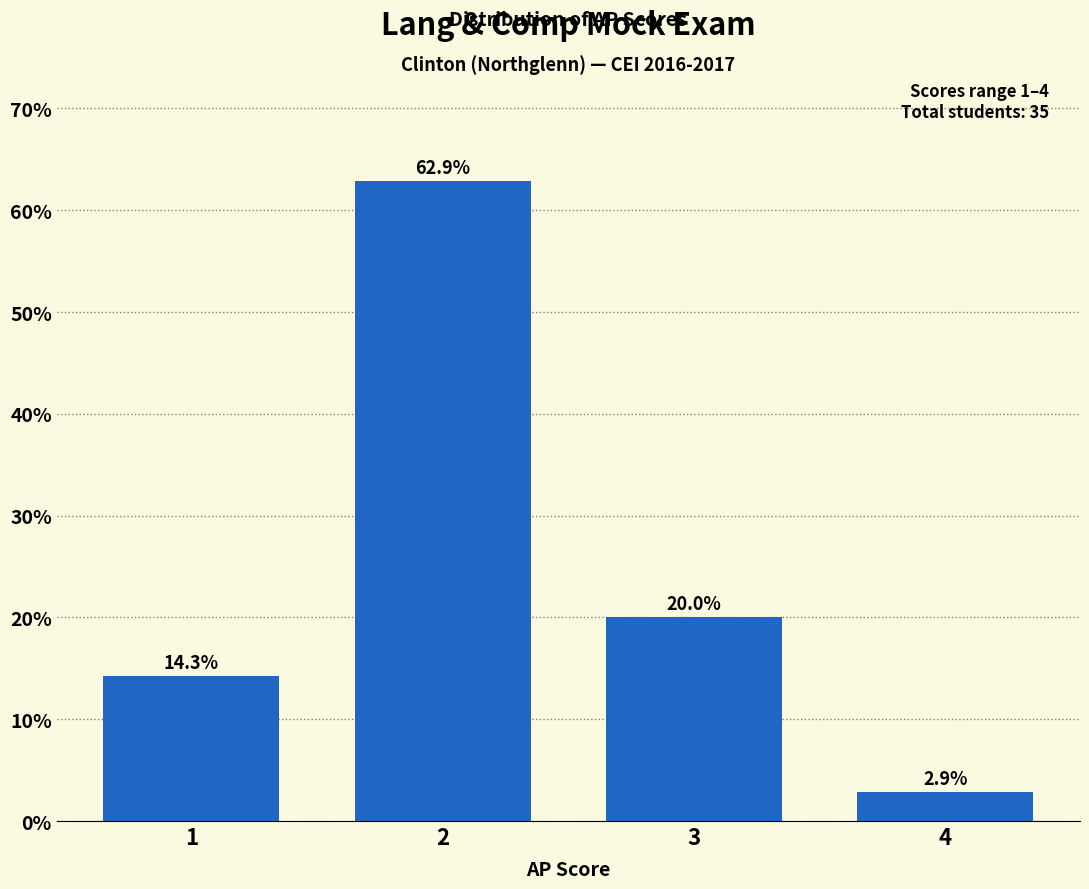

Reading right to left, transcribe all the data shown in this chart.

4=2.9	3=20.0	2=62.9	1=14.3